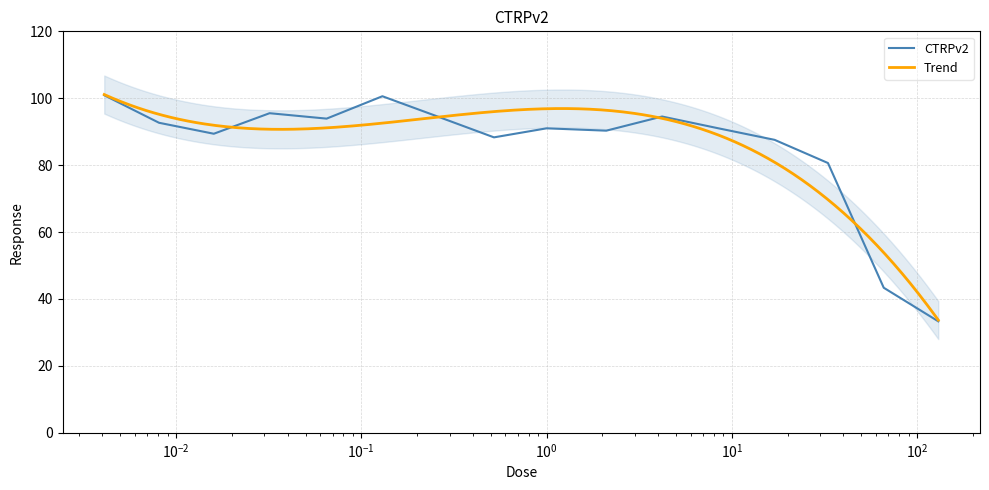

What position from the left is 66.0?

15